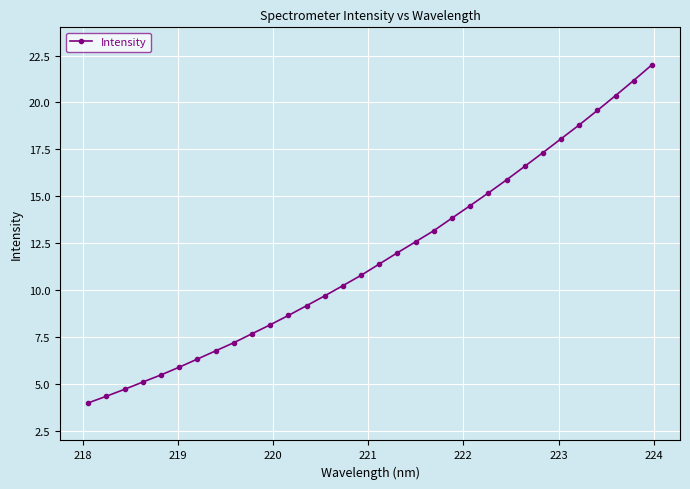

Does the chart have visible grid lines?

Yes